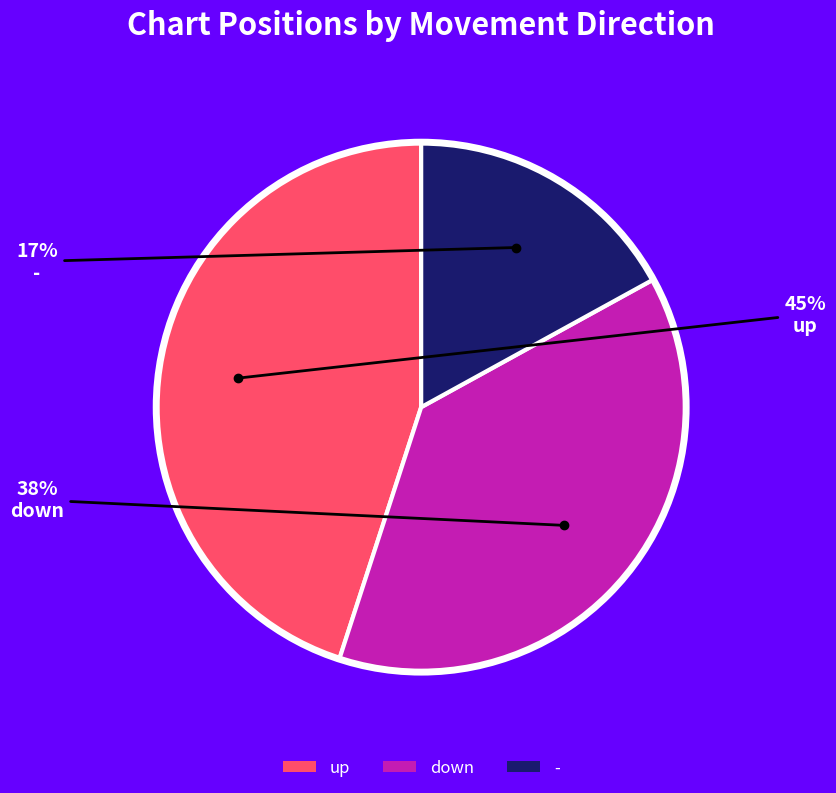

To the nearest percent, what is the difference between the up and - slice percentages?

28%